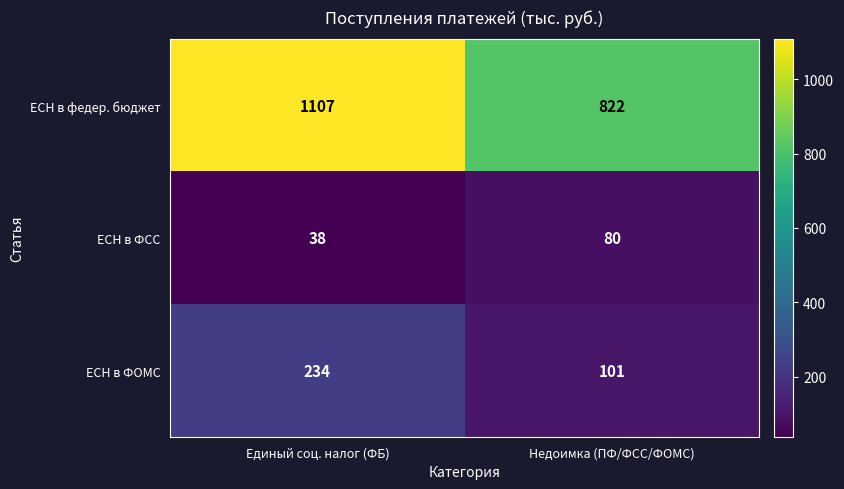

What is the sum of the ЕСН в ФОМС values at Недоимка (ПФ/ФСС/ФОМС) and Единый соц. налог (ФБ)?

335